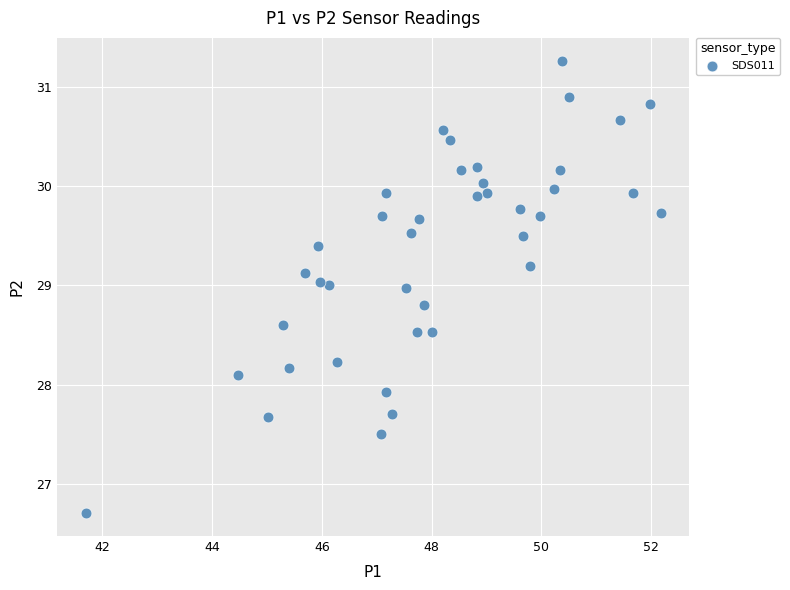

What is the range of Y values (max minus min)?

4.6